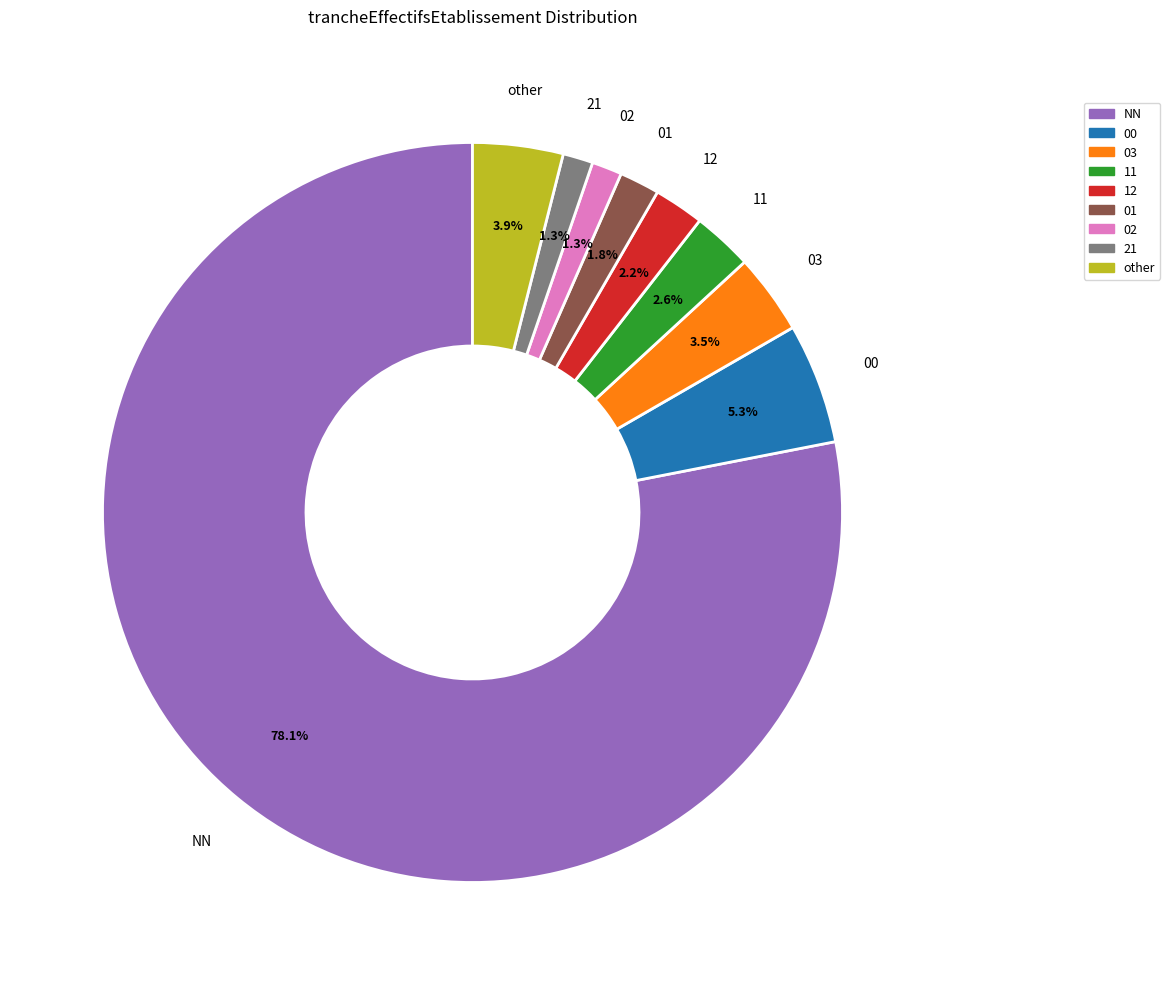

To the nearest percent, what is the combined percentage of 00 and 03?

9%